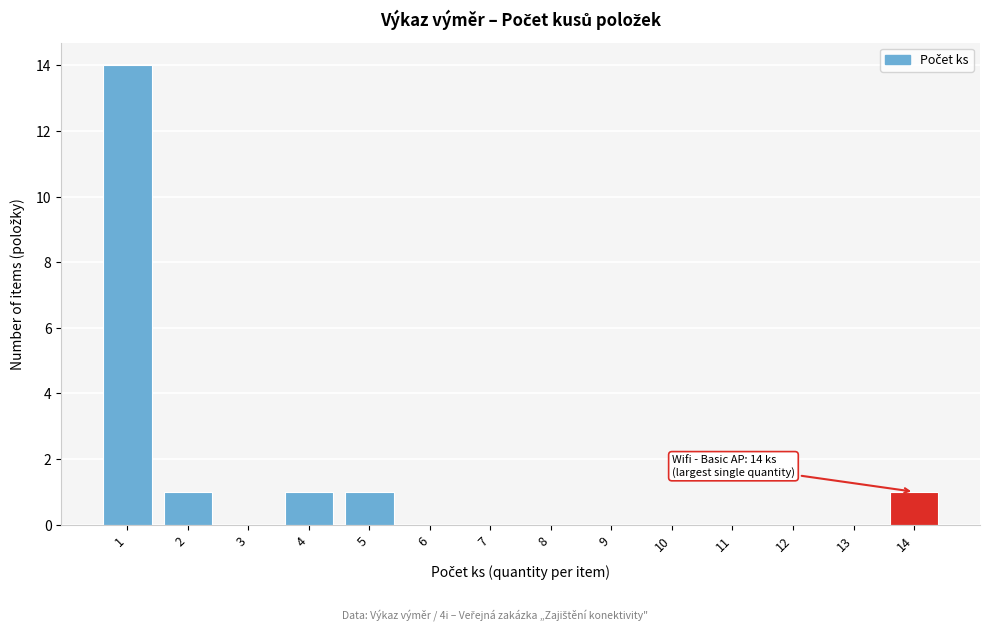

Over which range of the x-axis is the bar tallest?

0.5 to 1.5